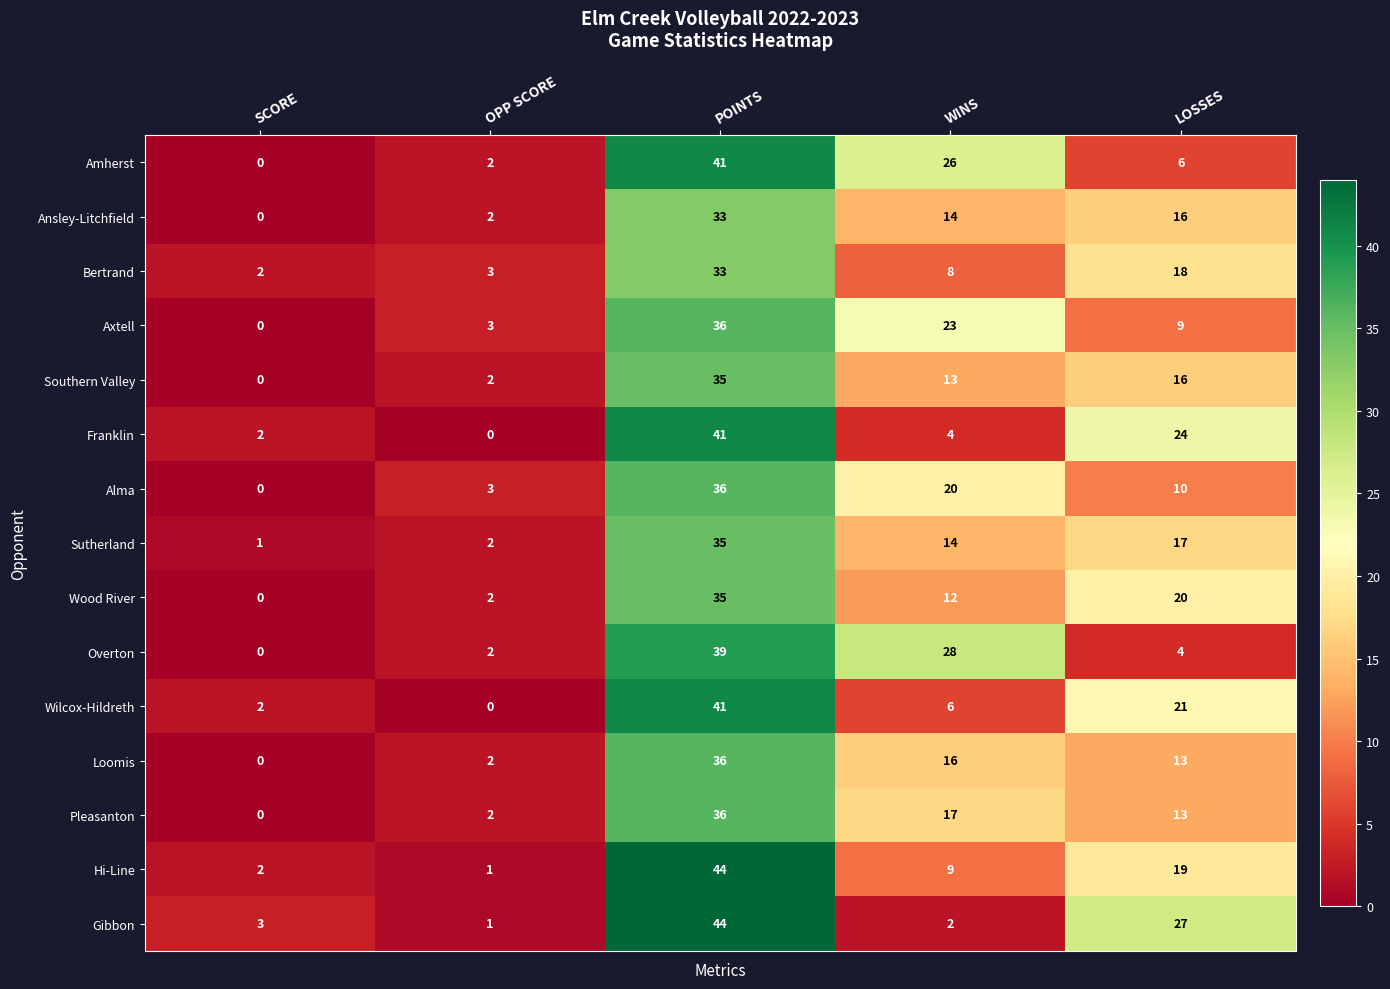

What is the maximum value shown in the chart?

44